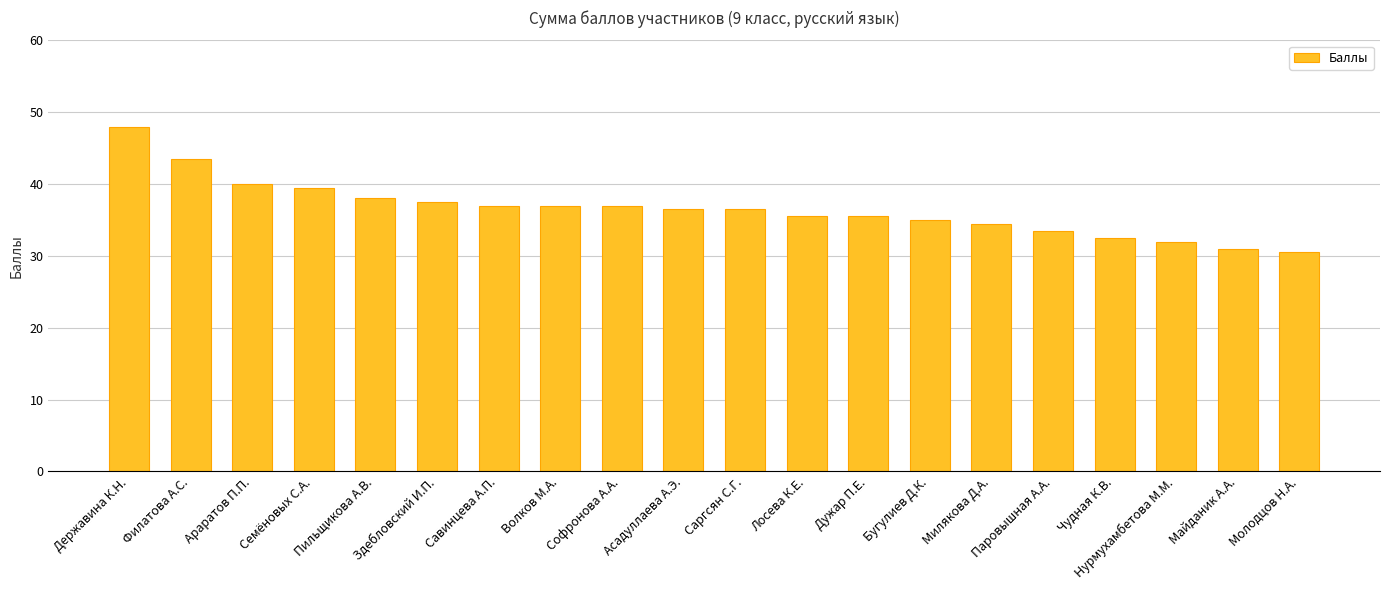

Between Майданик А.А. and Милякова Д.А., which is larger?

Милякова Д.А.